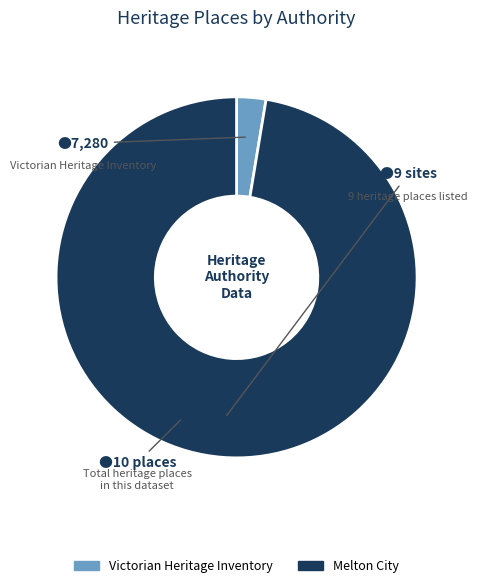

Does any single category account for the majority?

Yes